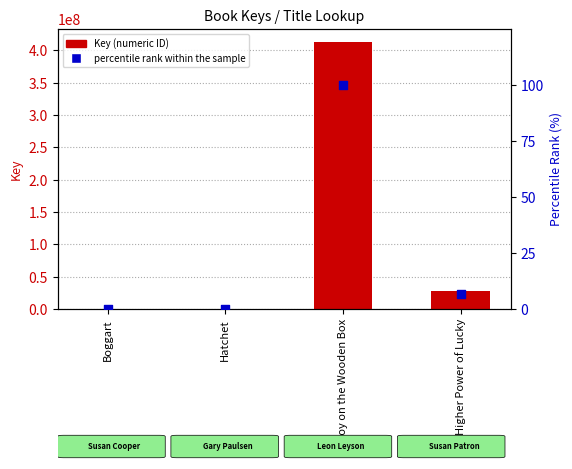

Which series has the largest total across all categories?

Key (numeric ID)